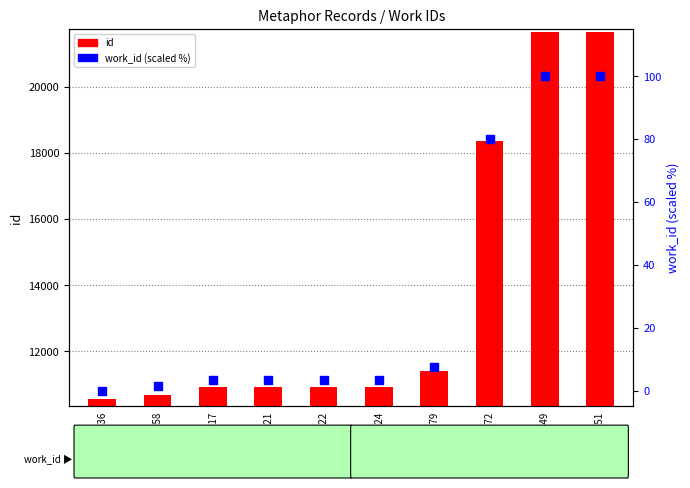

Is the value of id at 10917 greater than the value of work_id (percentile) at 10922?

Yes